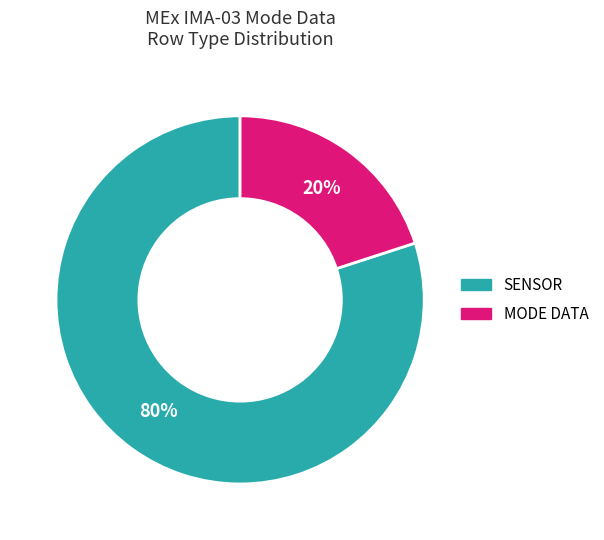

How many segments does this pie chart have?

2